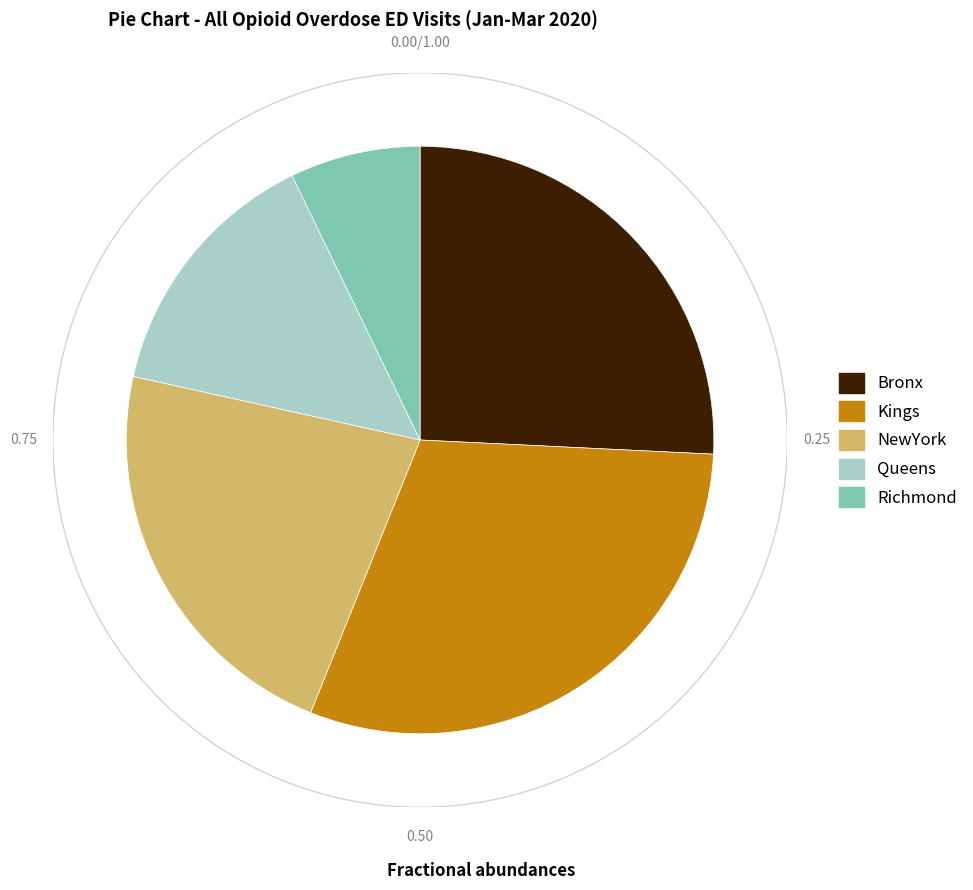

What is the ratio of the value at Kings to the value at Bronx?

1.2